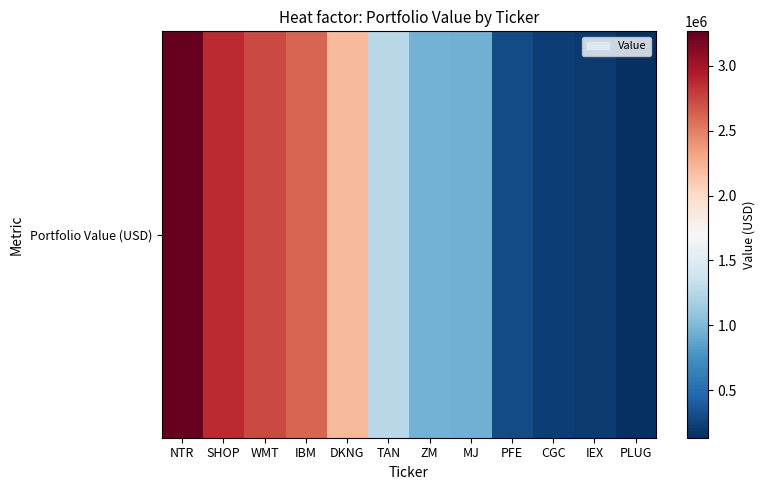

What is the difference between the values at IEX and SHOP?

2659000